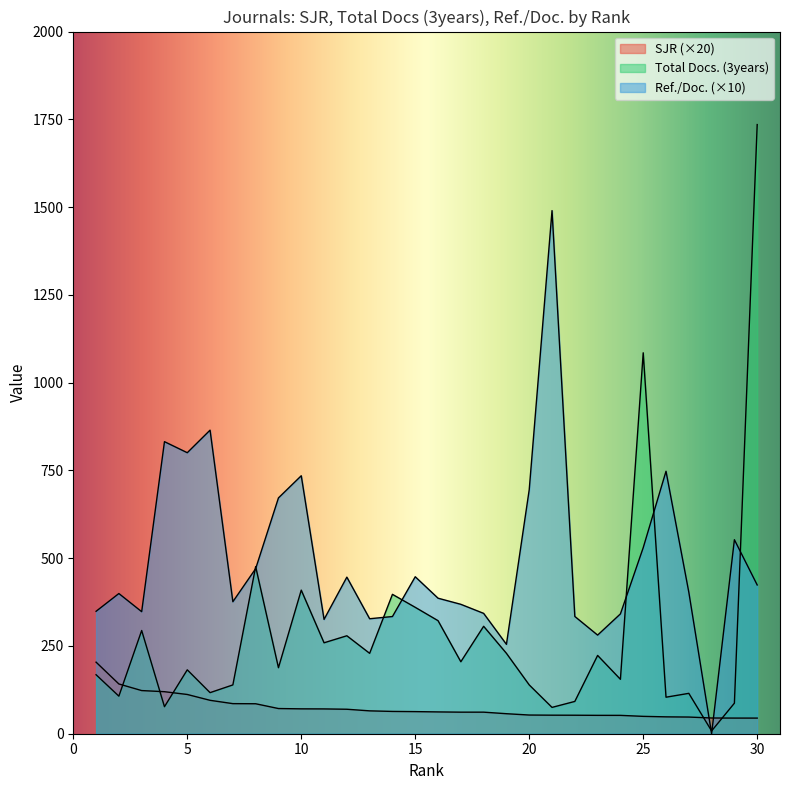

Reading left to right, transcribe all the data shown in this chart.

SJR: 203.8	141.7	122.9	119.7	111.8	95.2	85.7	85.4	71.7	70.8	70.6	69.7	65.1	63.5	63.0	62.1	61.4	61.4	57.0	53.2	52.8	52.7	52.3	52.3	49.5	48.0	47.5	44.8	44.5	44.5
Total Docs. (3years): 168.0	107.0	294.0	77.0	182.0	117.0	139.0	476.0	188.0	409.0	259.0	279.0	229.0	397.0	360.0	322.0	205.0	306.0	229.0	139.0	75.0	92.0	223.0	155.0	1085.0	104.0	115.0	8.0	87.0	1735.0
Ref. / Doc.: 348.7	399.3	347.6	831.9	800.4	864.7	376.0	470.2	671.7	734.8	325.6	446.0	327.5	333.8	447.1	386.0	368.6	342.8	254.6	695.2	1490.0	334.0	280.9	341.3	529.9	747.6	403.2	0.0	552.6	423.7